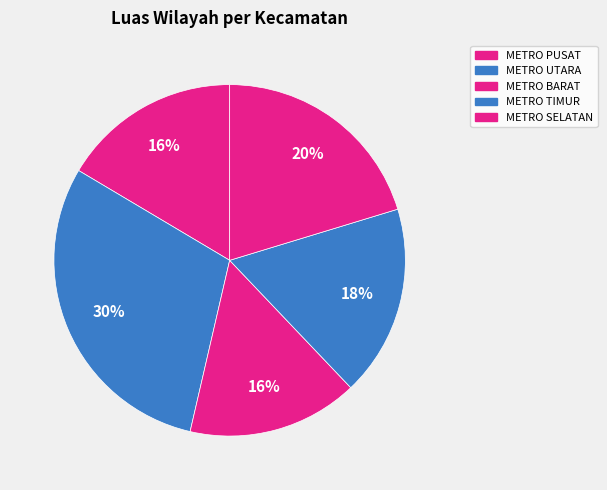

Does METRO BARAT account for over 50% of the chart?

No